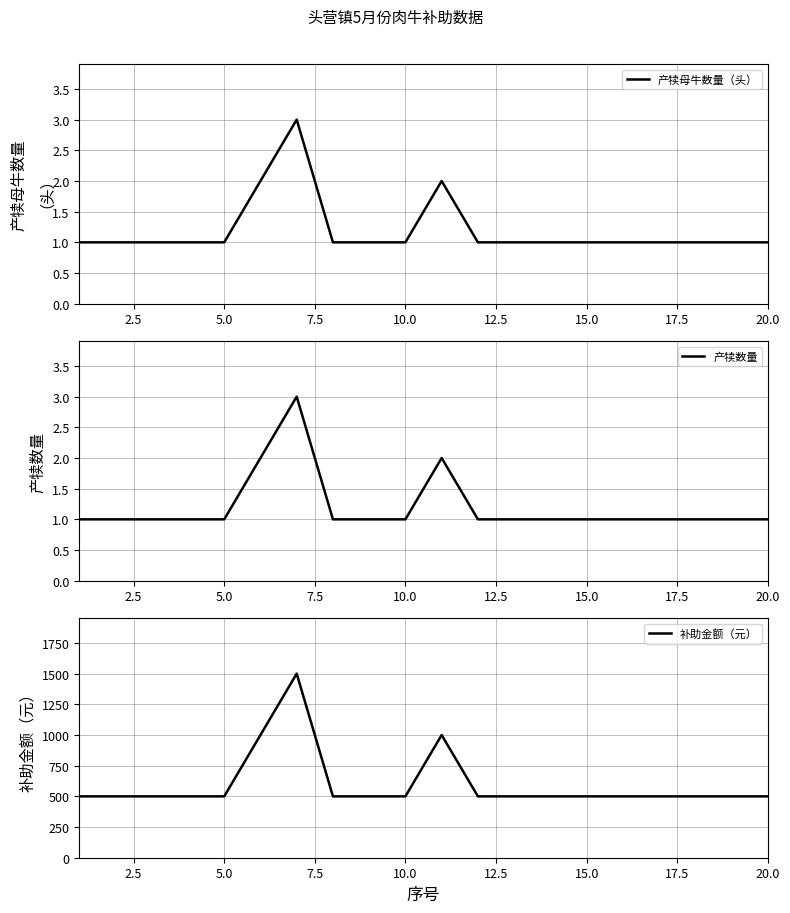

What is the minimum value for 补助金额（元）?

500